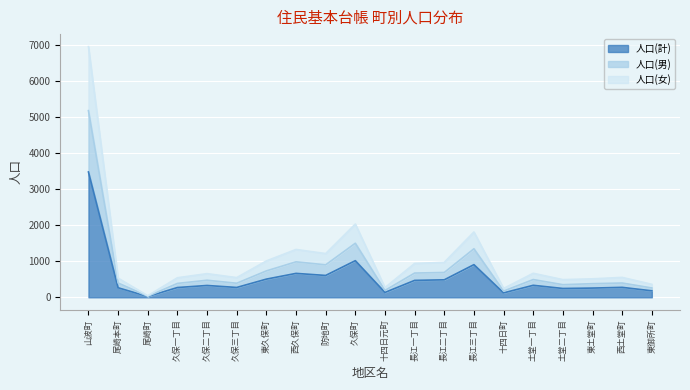

How many series are shown in this chart?

3